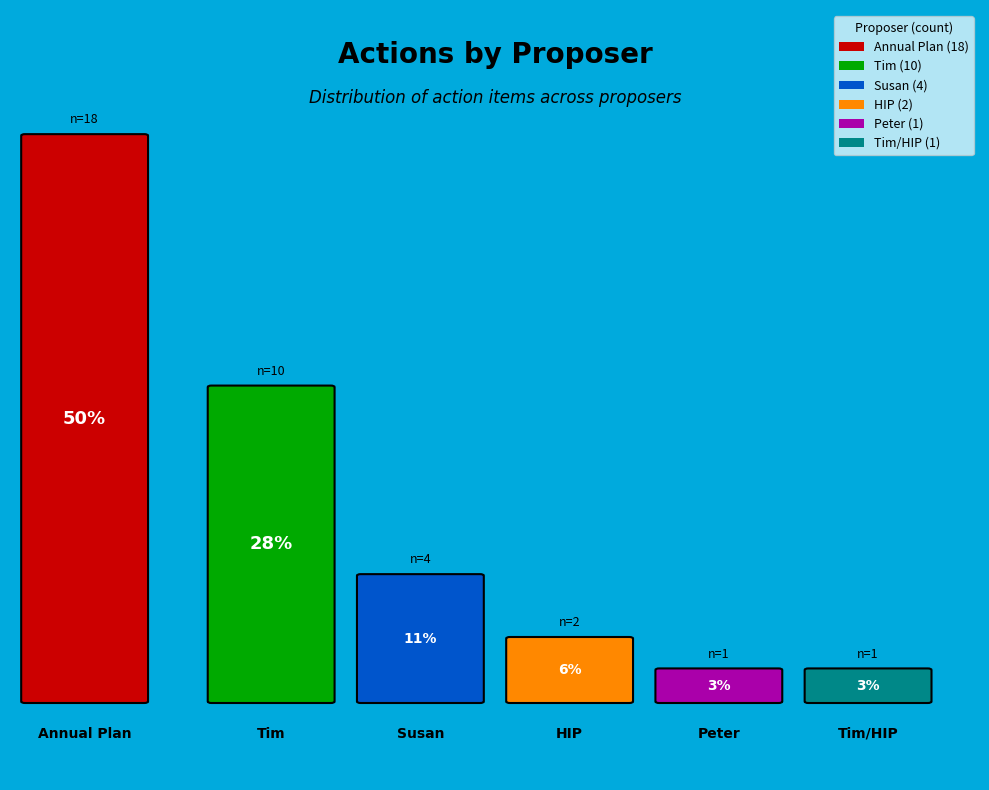

To the nearest percent, what is the average slice percentage?

17%